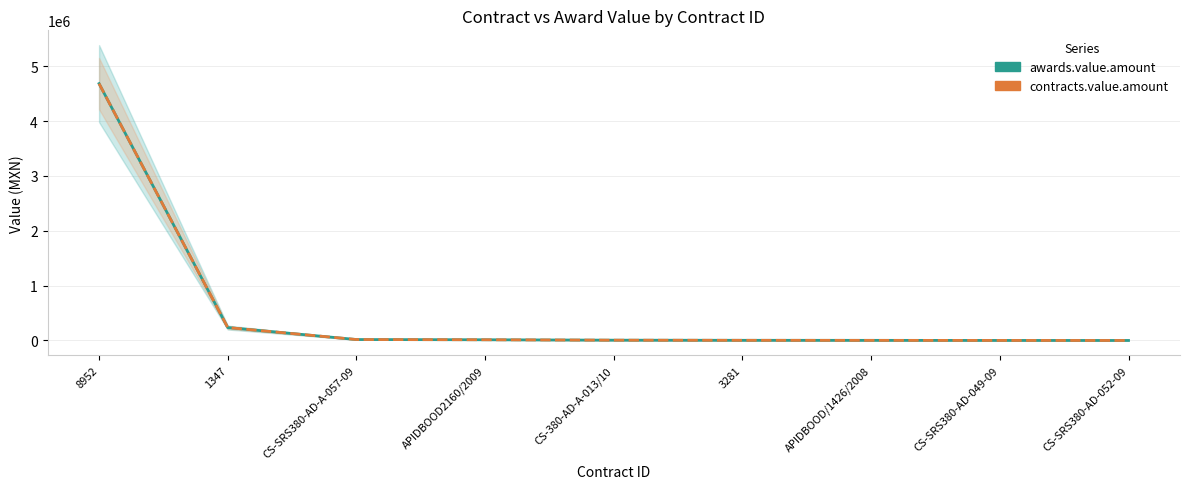

Reading left to right, transcribe all the data shown in this chart.

awards.value.amount: 8952=4682920.0	1347=235750.0	CS-SRS380-AD-A-057-09=17333.2	APIDBOOD2160/2009=13202.0	CS-380-AD-A-013/10=5622.1	3281=3047.5	APIDBOOD/1426/2008=2300.0	CS-SRS380-AD-049-09=910.0	CS-SRS380-AD-052-09=350.0
contracts.value.amount: 8952=4682920.0	1347=235750.0	CS-SRS380-AD-A-057-09=17333.2	APIDBOOD2160/2009=13202.0	CS-380-AD-A-013/10=5622.1	3281=3047.5	APIDBOOD/1426/2008=2300.0	CS-SRS380-AD-049-09=910.0	CS-SRS380-AD-052-09=350.0